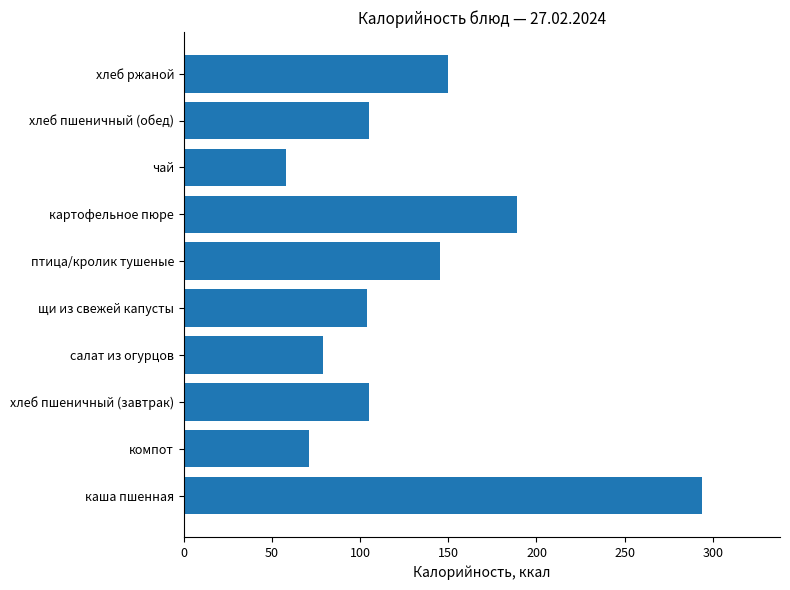

What is the difference between the maximum and minimum values?

236